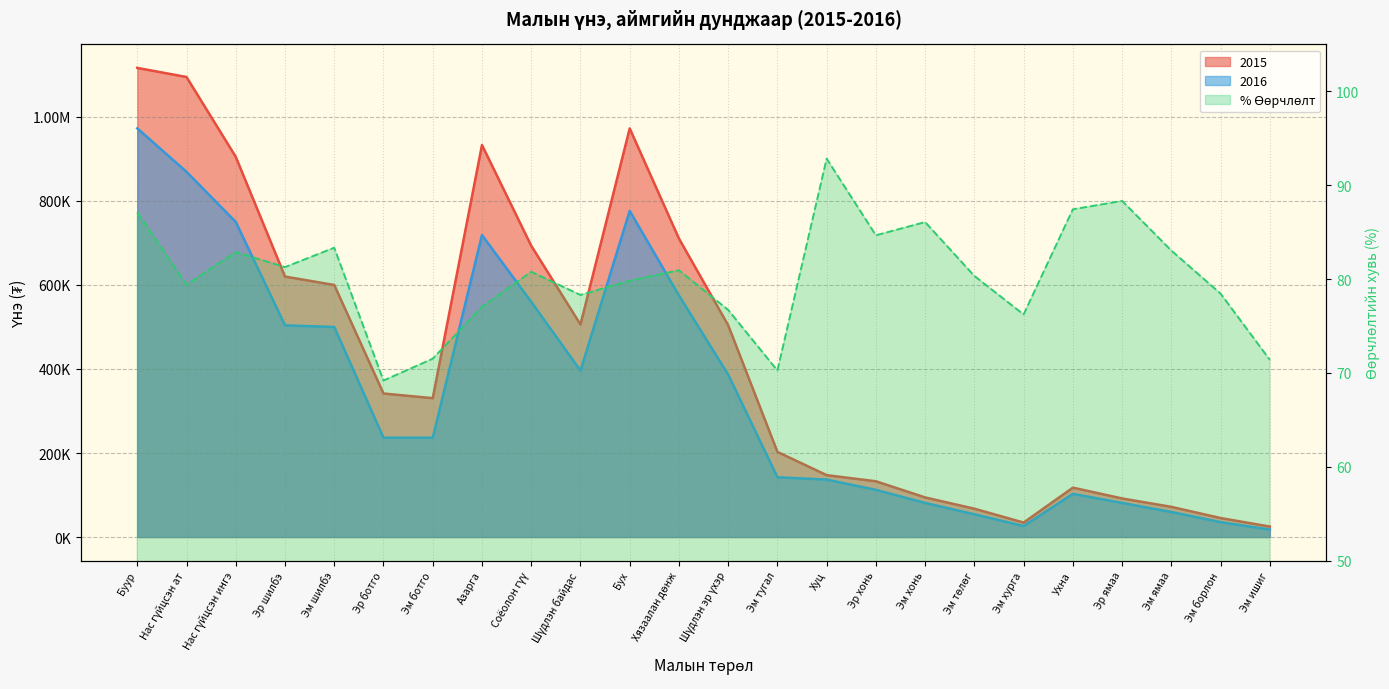

Reading left to right, what are all the values shown in this chart?

2015: 1116666.7	1095000.0	905000.0	620000.0	600000.0	341666.7	330555.6	933157.9	693333.3	506000.0	972631.6	710454.5	504090.9	202631.6	147333.3	132727.3	94272.7	67454.5	34476.2	117571.4	91863.6	71863.6	45227.3	24952.4
2016: 972727.3	869230.8	750000.0	503846.2	500000.0	236363.6	236363.6	718823.5	560000.0	396190.5	776315.8	575000.0	386666.7	142352.9	136764.7	112363.6	81136.4	54181.8	26277.8	102789.5	81136.4	59666.7	35476.2	17812.5
% Change: 87.1	79.4	82.9	81.3	83.3	69.2	71.5	77.0	80.8	78.3	79.8	80.9	76.7	70.3	92.8	84.7	86.1	80.3	76.2	87.4	88.3	83.0	78.4	71.4